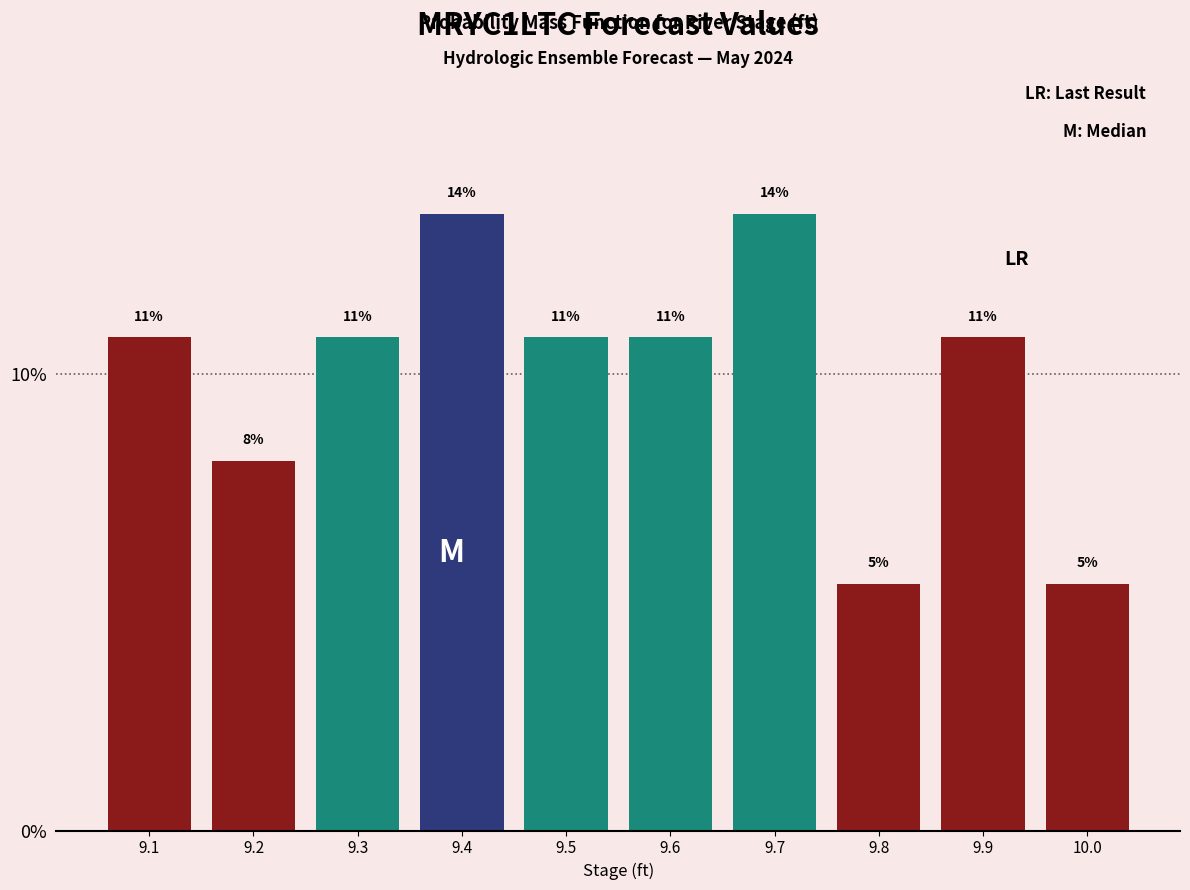

Does the chart contain any negative values?

No